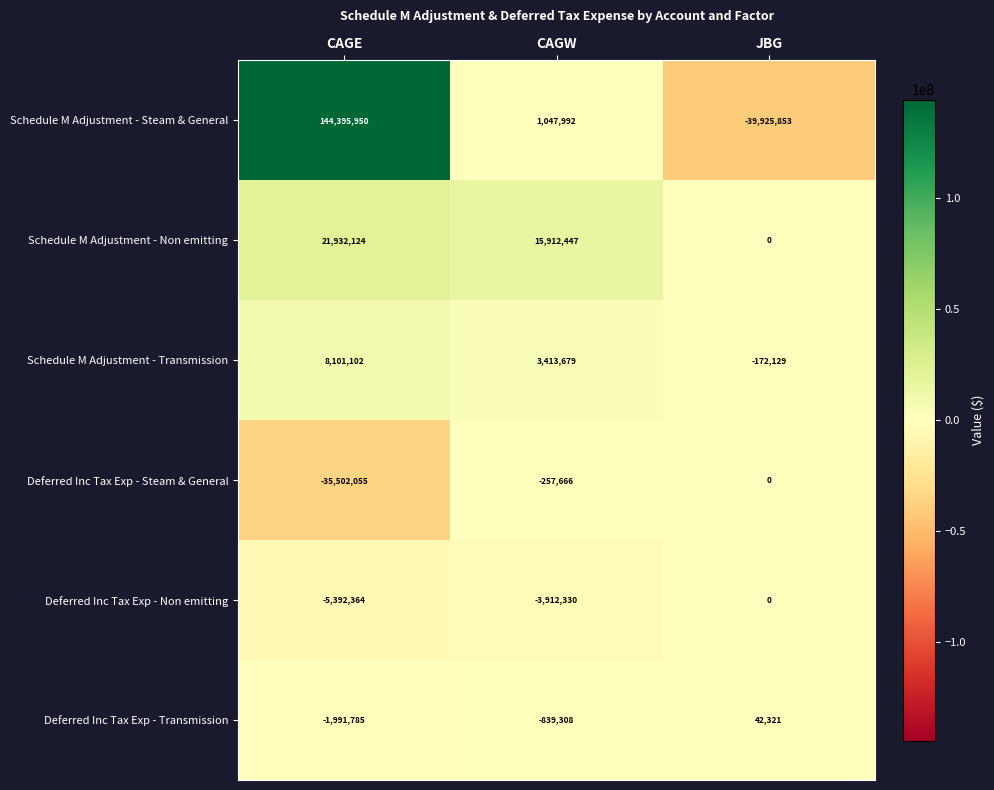

Reading left to right, list all the values displayed in this chart.

Schedule M Adjustment - Steam & General: CAGE=144395950	CAGW=1047992	JBG=-39925853
Schedule M Adjustment - Non emitting: CAGE=21932124	CAGW=15912447	JBG=0
Schedule M Adjustment - Transmission: CAGE=8101102	CAGW=3413679	JBG=-172129
Deferred Inc Tax Exp - Steam & General: CAGE=-35502055	CAGW=-257666	JBG=0
Deferred Inc Tax Exp - Non emitting: CAGE=-5392364	CAGW=-3912330	JBG=0
Deferred Inc Tax Exp - Transmission: CAGE=-1991785	CAGW=-839308	JBG=42321